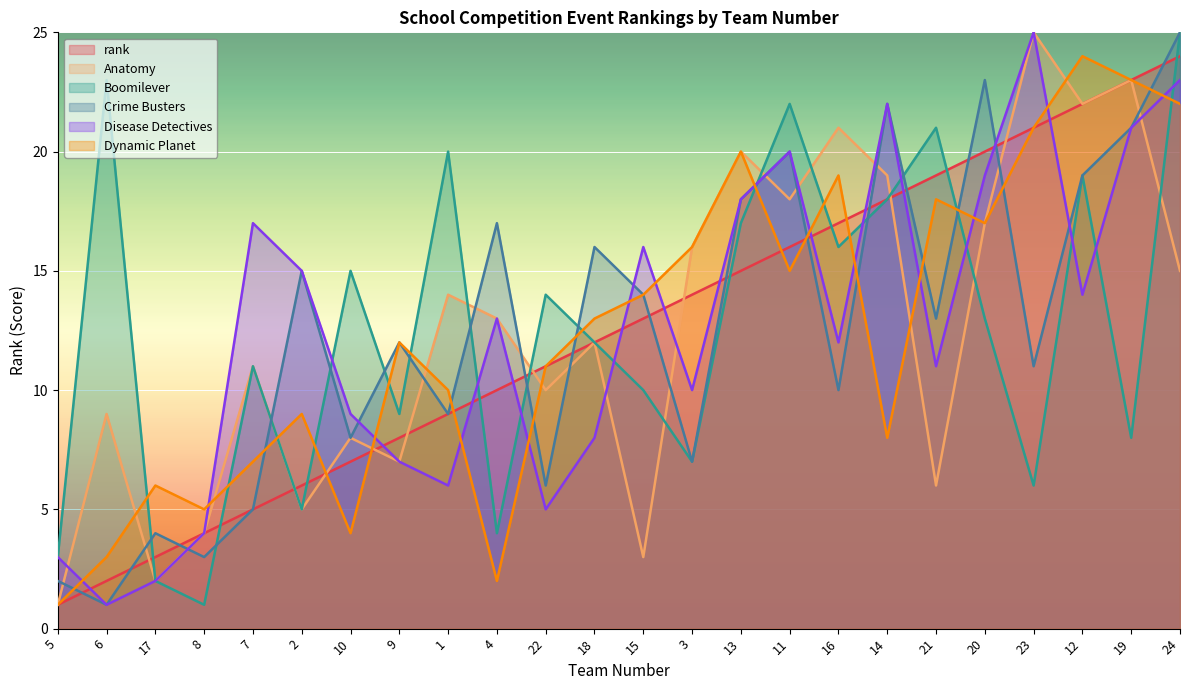

Reading left to right, extract all data points from this chart.

rank: 1	2	3	4	5	6	7	8	9	10	11	12	13	14	15	16	17	18	19	20	21	22	23	24
Anatomy: 1	9	2	4	11	5	8	7	14	13	10	12	3	16	20	18	21	19	6	17	25	22	23	15
Boomilever: 3	23	2	1	11	5	15	9	20	4	14	12	10	7	17	22	16	18	21	13	6	19	8	25
Crime Busters: 2	1	4	3	5	15	8	12	9	17	6	16	14	7	18	20	10	22	13	23	11	19	21	25
Disease Detectives: 3	1	2	4	17	15	9	7	6	13	5	8	16	10	18	20	12	22	11	19	25	14	21	23
Dynamic Planet: 1	3	6	5	7	9	4	12	10	2	11	13	14	16	20	15	19	8	18	17	21	24	23	22